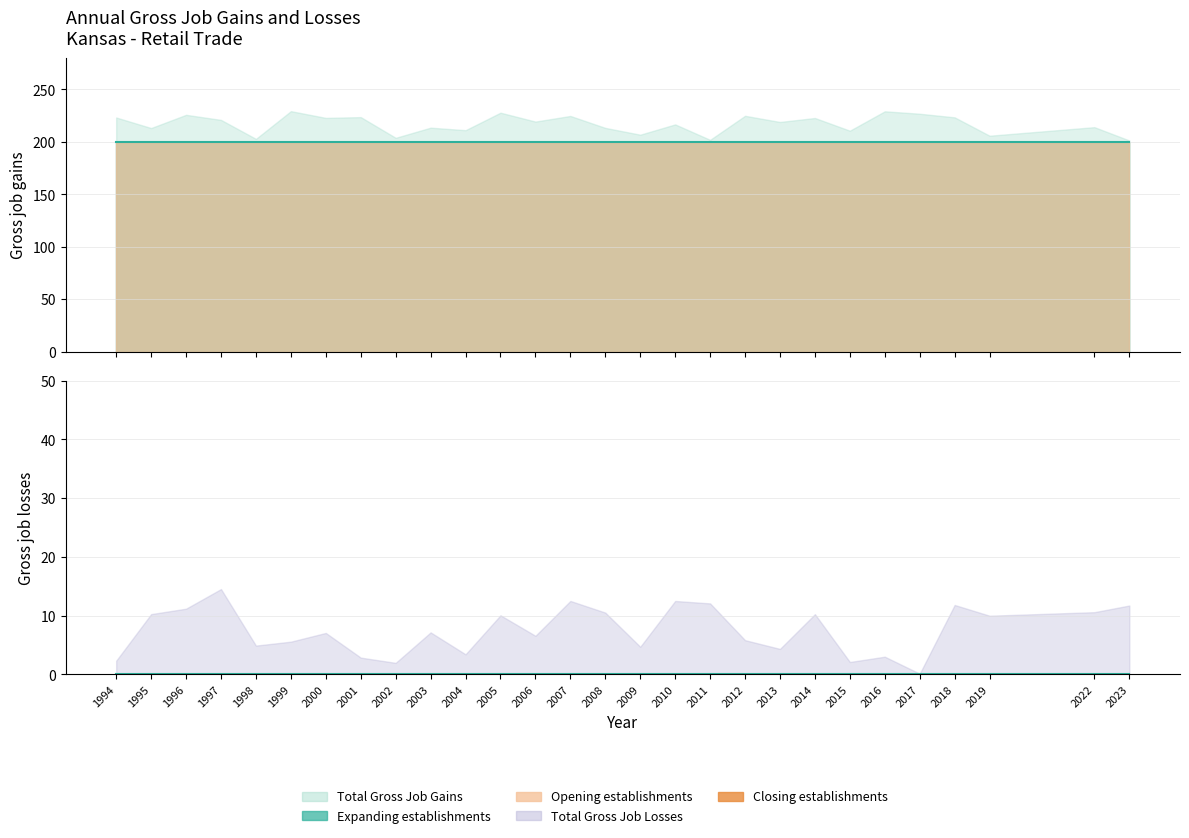

At which label does Expanding establishments reach its peak?

1994